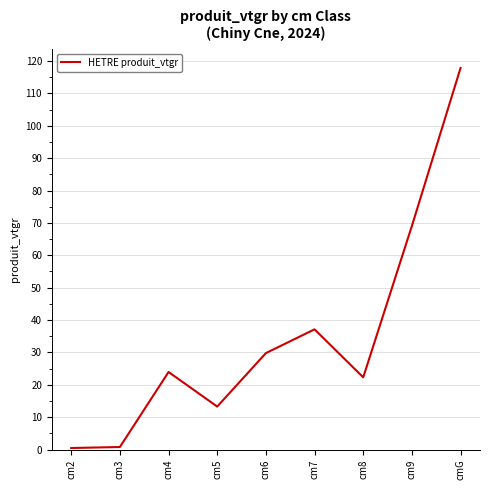

What is the difference between the maximum and second lowest values?

117.1